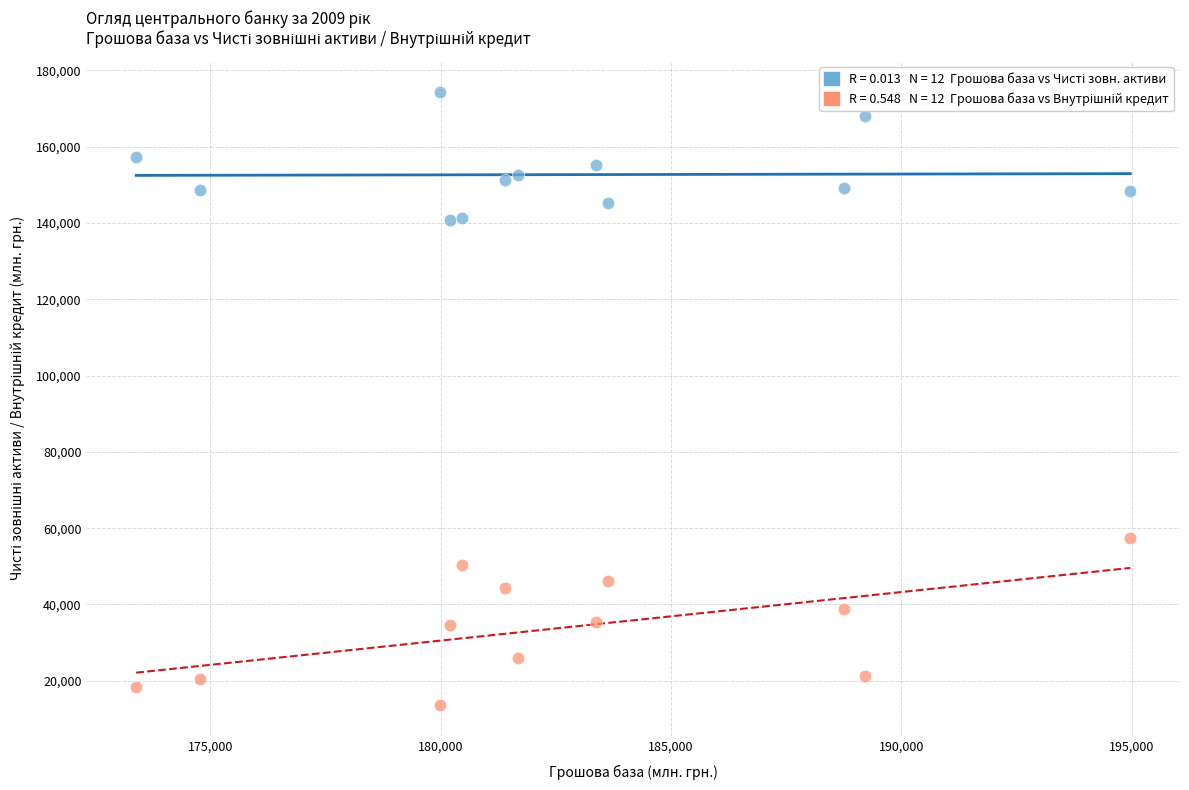

Across all data points, what is the range of Y values (max minus min)?

160839.4